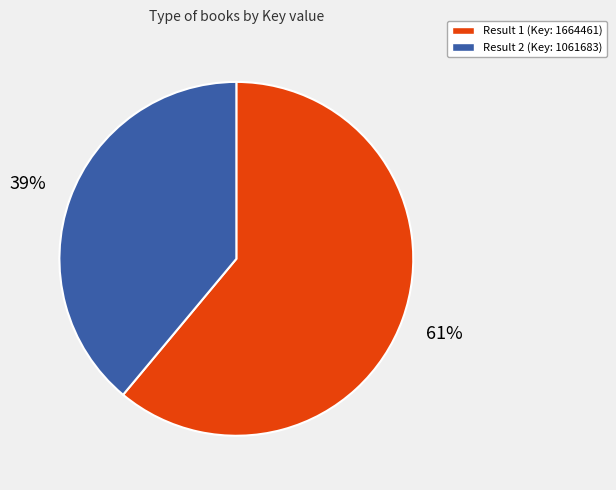

Is there a majority slice in this chart?

Yes